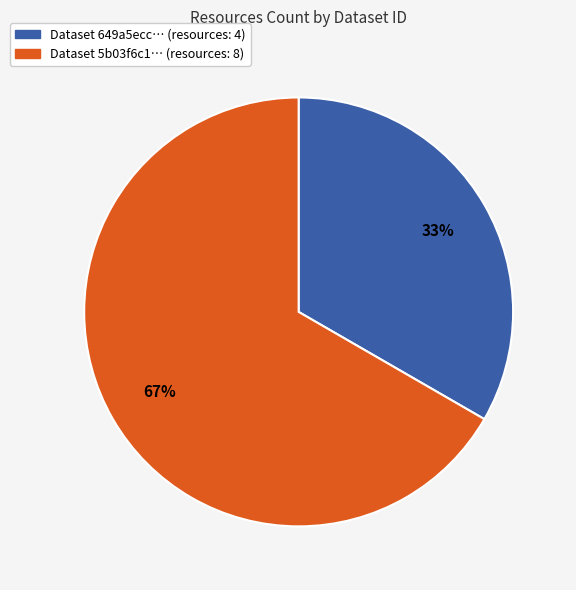

To the nearest percent, what is the average slice percentage?

50%